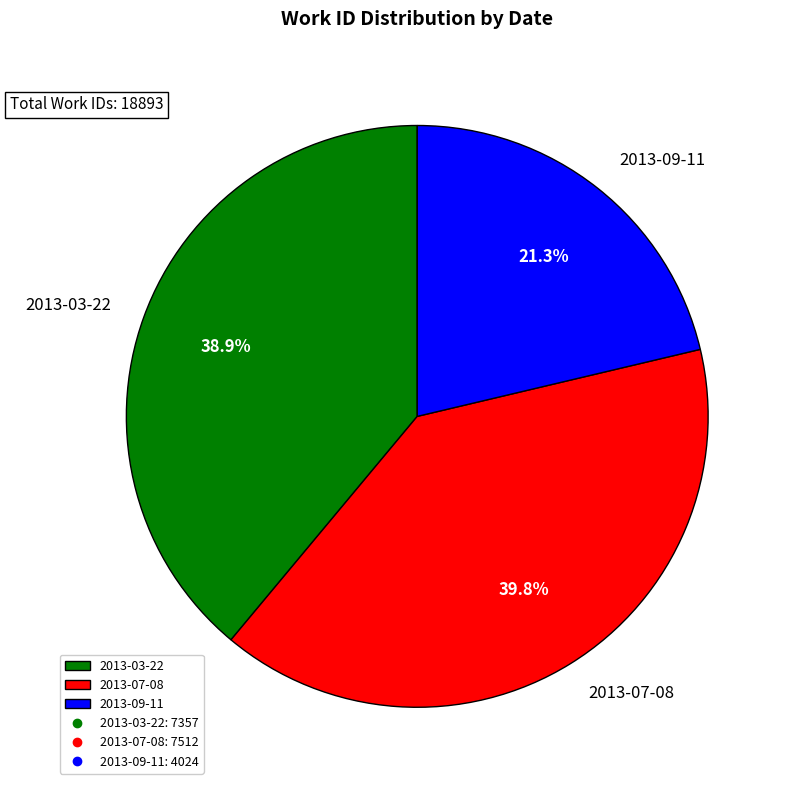

What portion of the pie excludes 2013-07-08?

60.2%